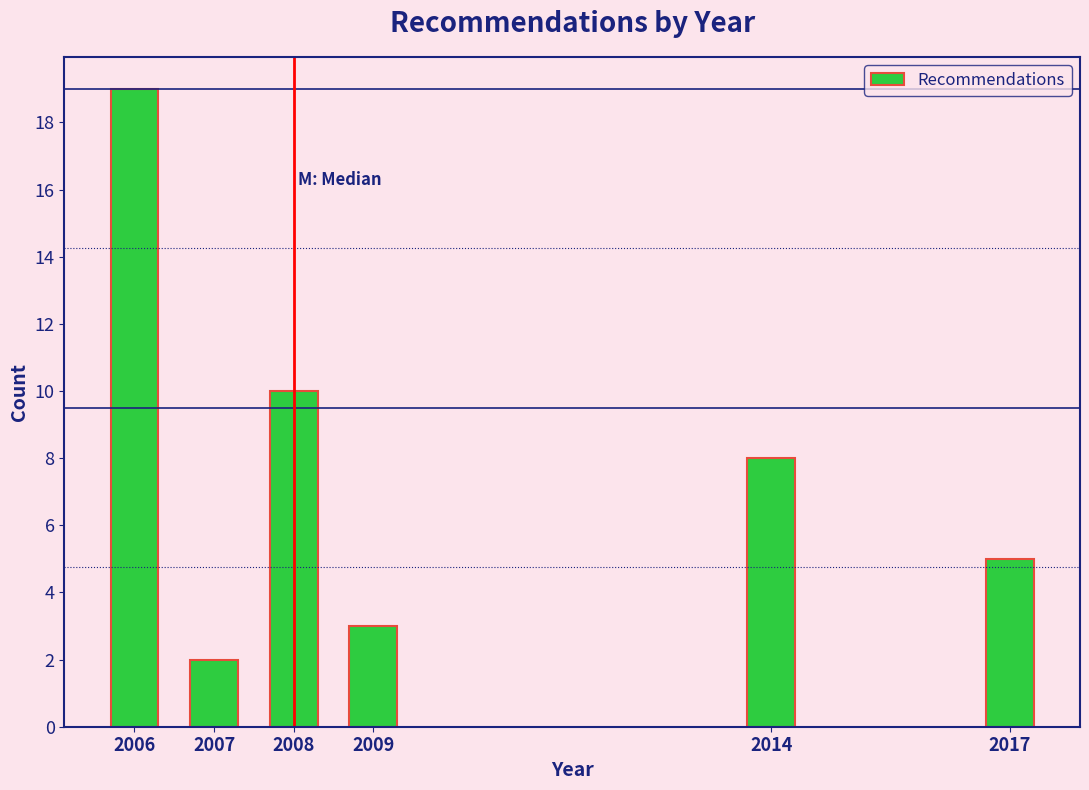

Reading left to right, extract all data points from this chart.

19	2	10	3	8	5